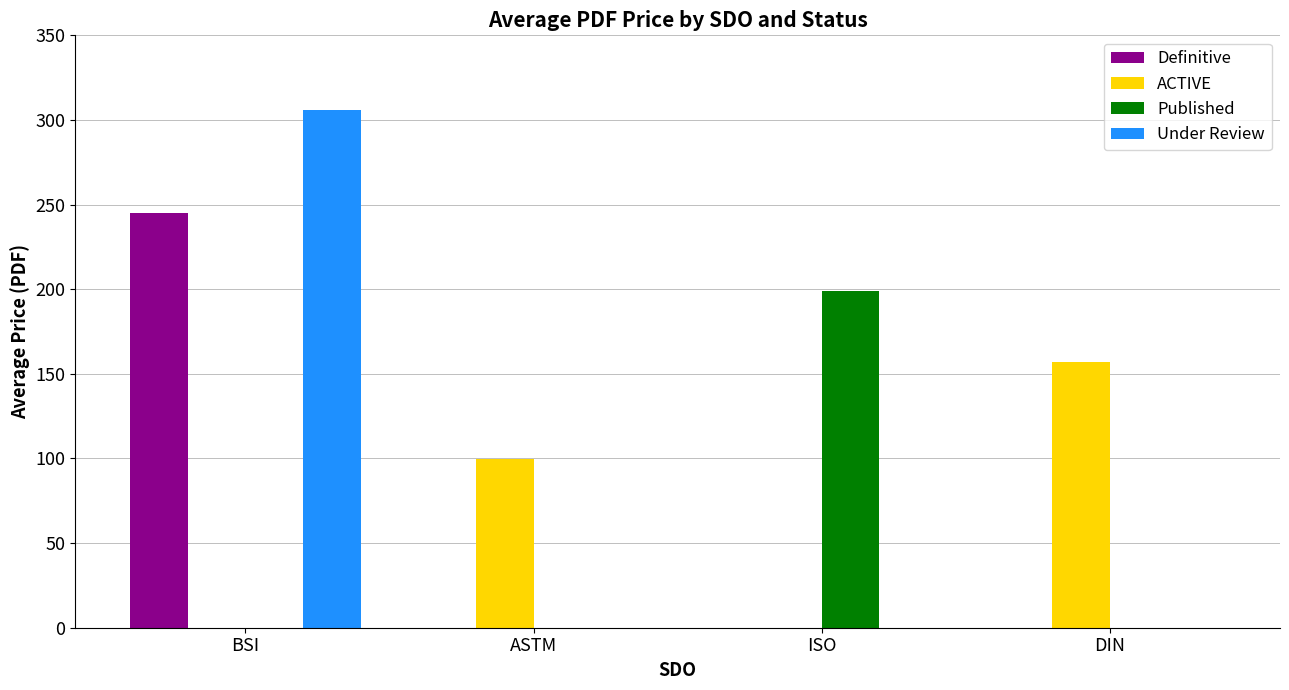

Which series changed the most between ASTM and DIN?

ACTIVE